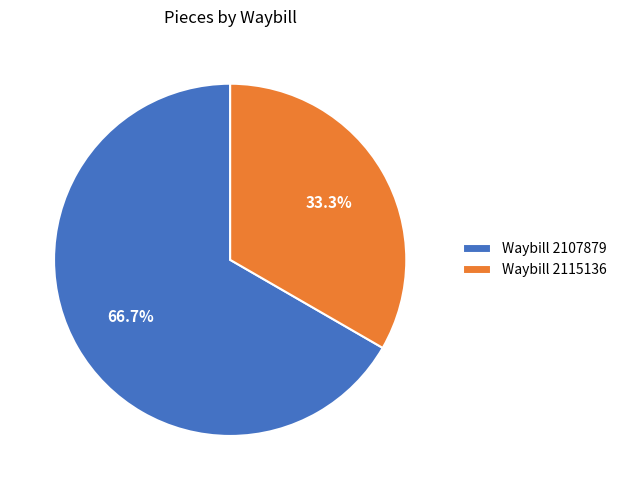

To the nearest percent, what is the difference between the largest and smallest slice percentages?

33%